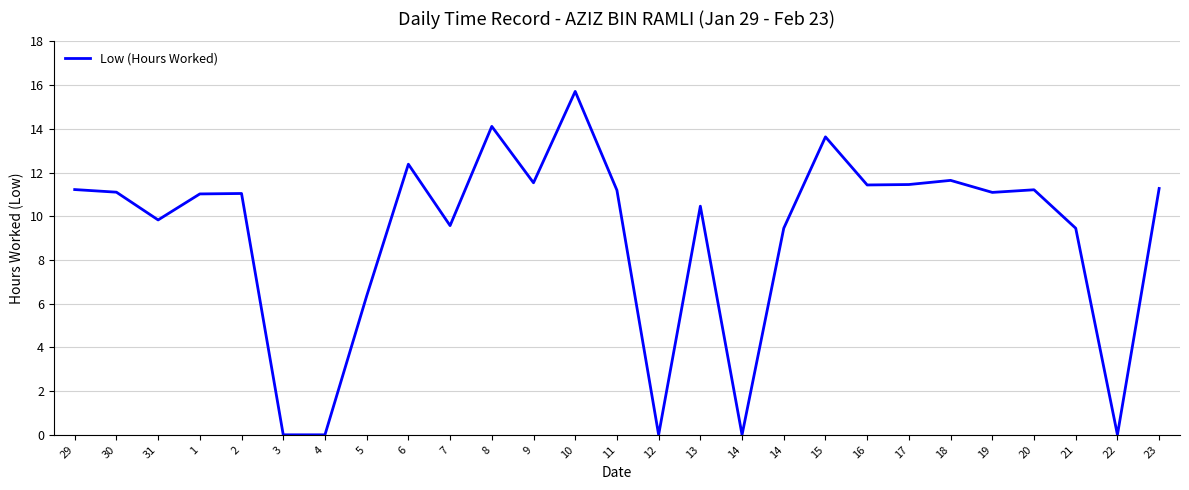

Between 19 and 29, which is larger?

29